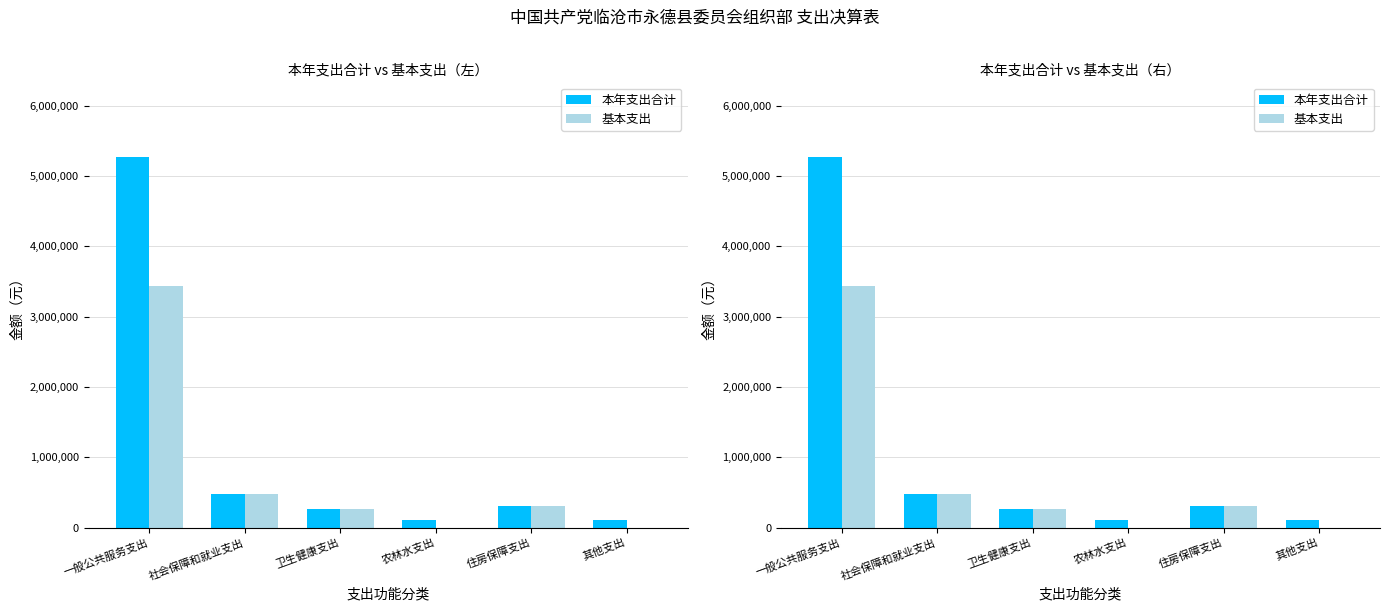

Rank the series by their average value, from lowest to highest.

基本支出, 本年支出合计